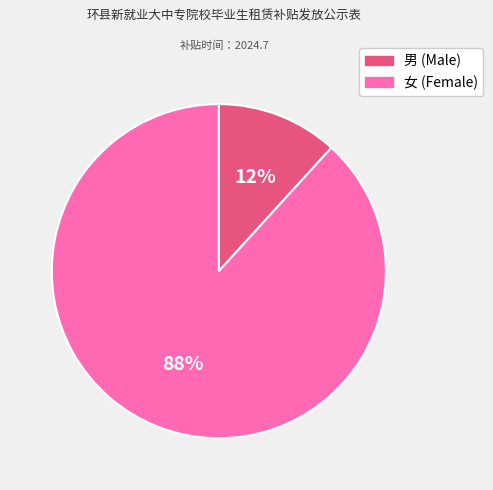

Is there a majority slice in this chart?

Yes